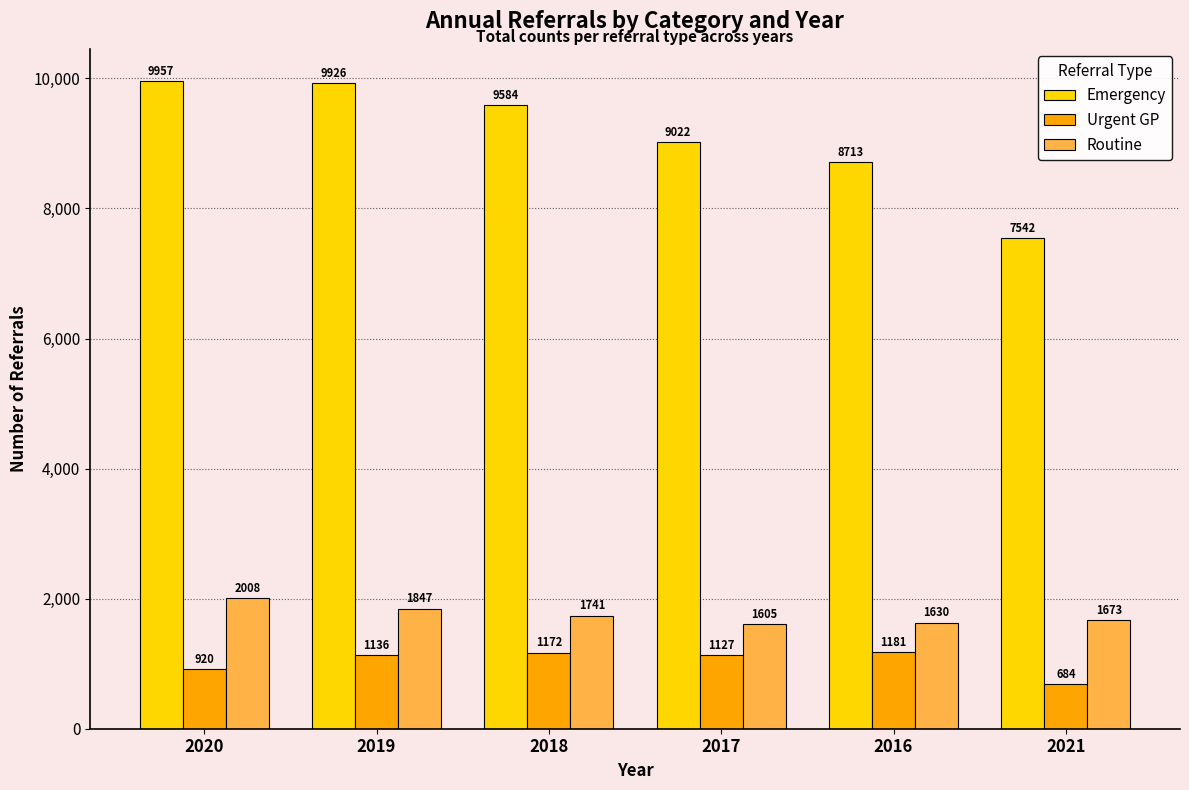

Does the chart contain any negative values?

No